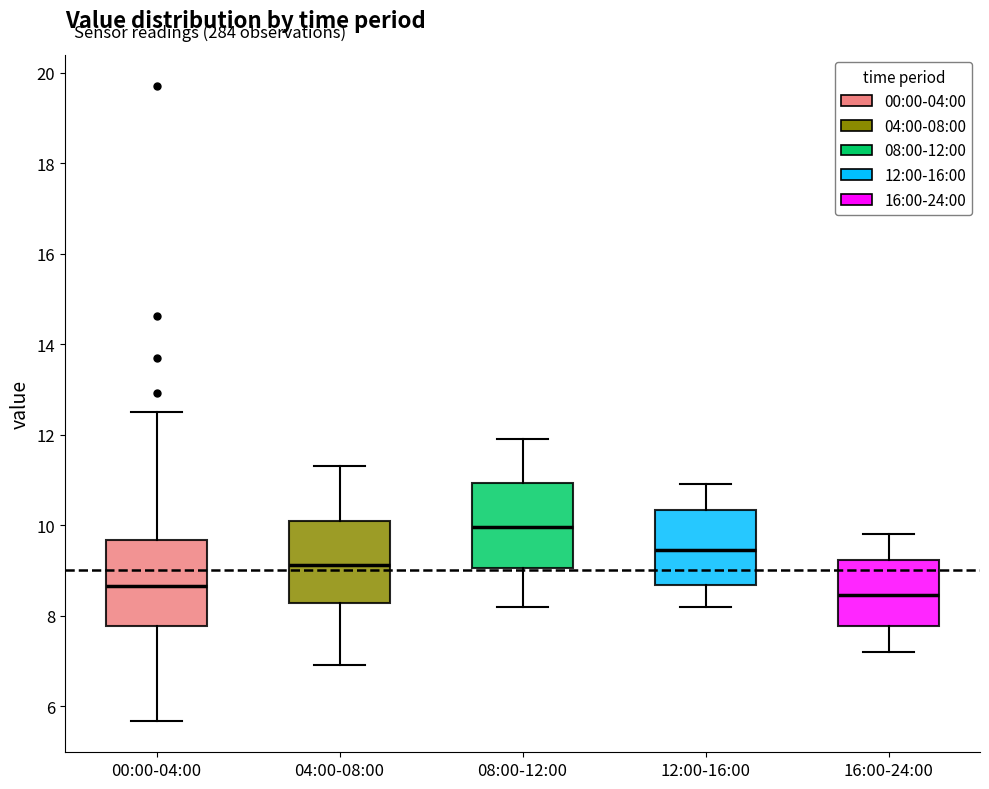

Which box's median line is the highest?

08:00-12:00